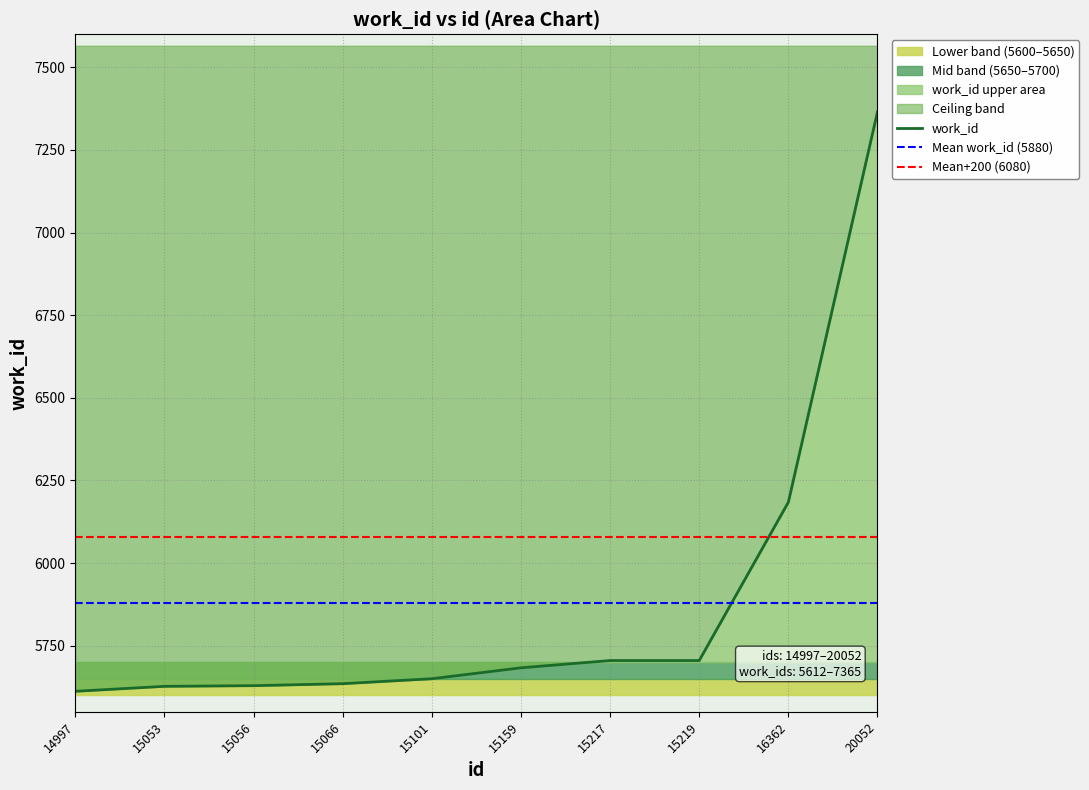

What is the value of the 5th point from the left?

5650